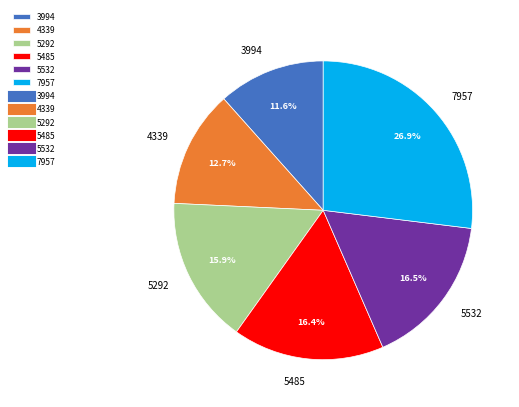

Is it true that 7957 is 21% of the pie?

False